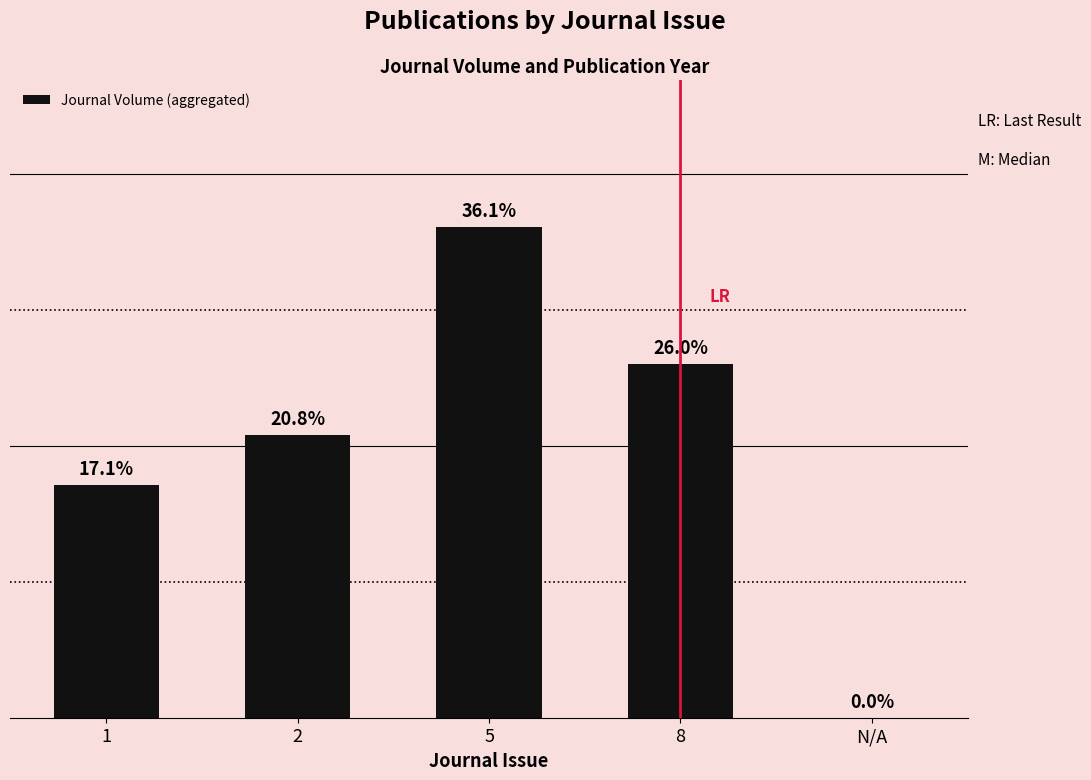

The chart shows a value of 12.4 at 2. True or false?

False